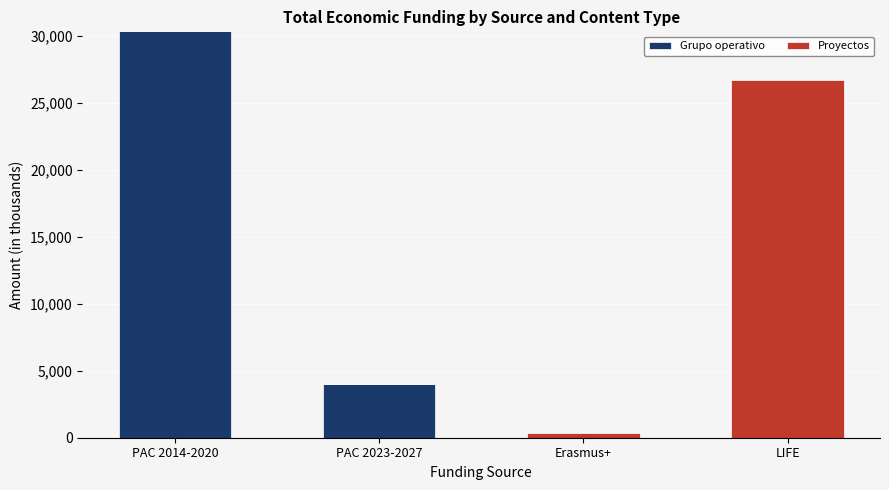

Are the bars horizontal?

No